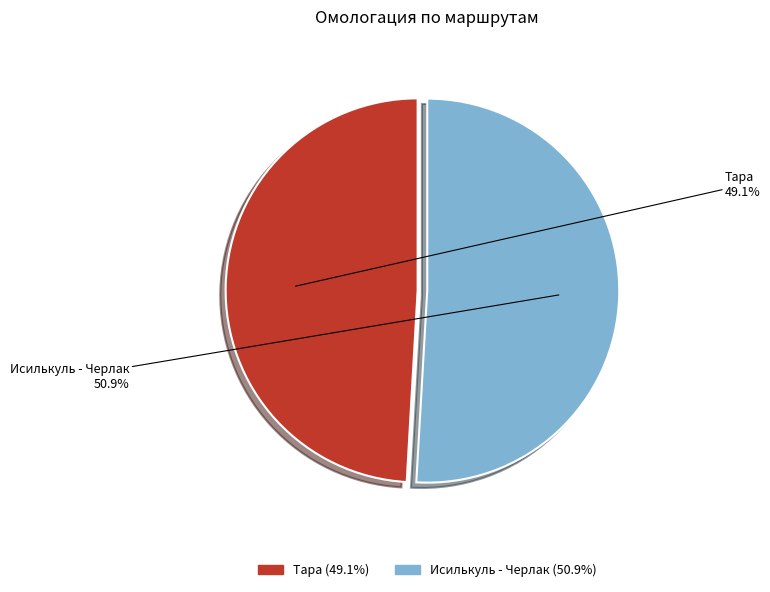

Is Тара the majority of the pie?

No